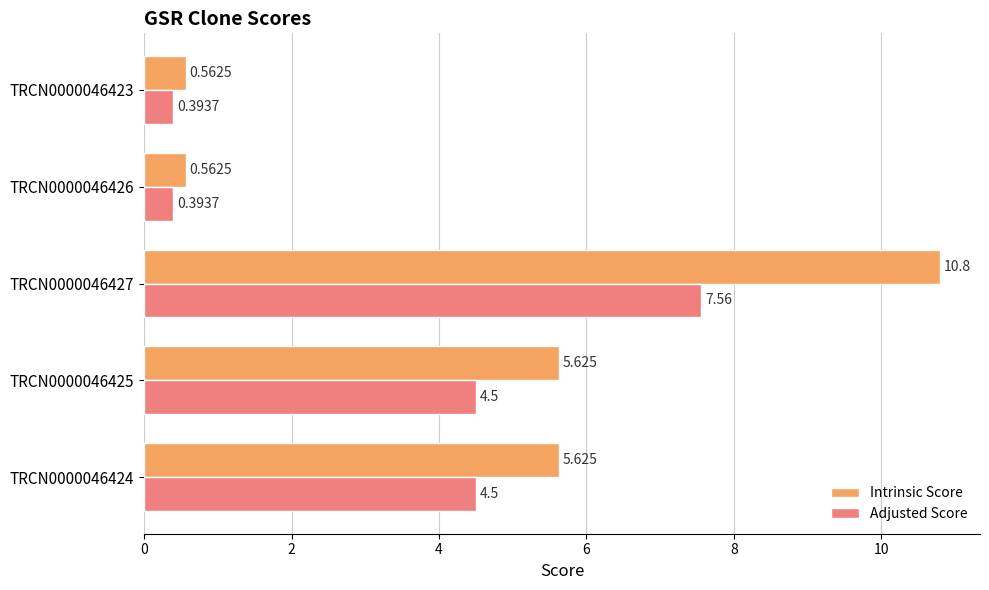

Rank the series by their maximum value, from lowest to highest.

Adjusted Score, Intrinsic Score